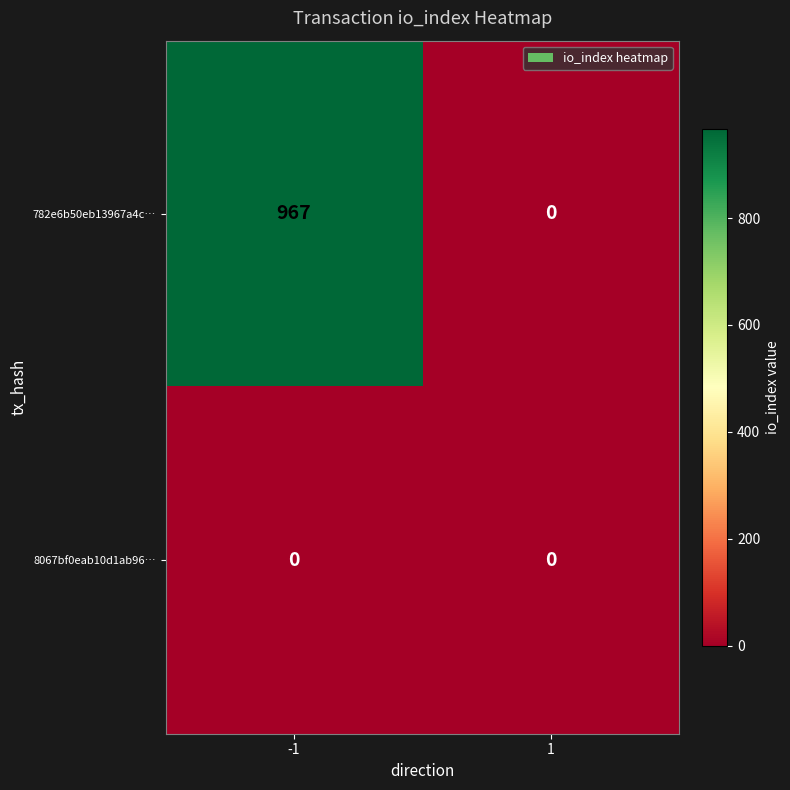

What is the difference between the 782e6b50eb13967a4c… values at 1 and -1?

967